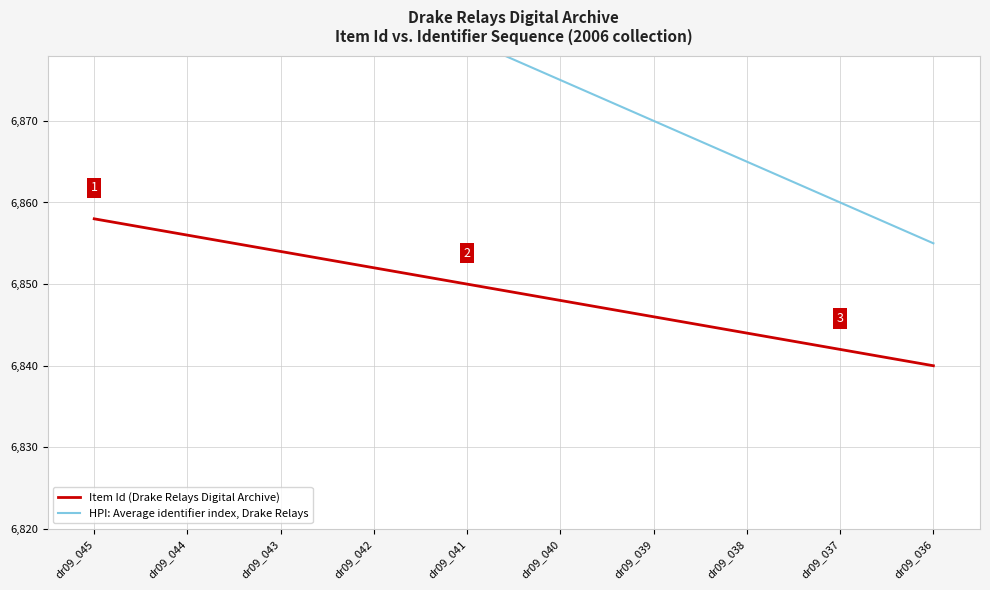

What is the sum of all Item Id (Drake Relays Digital Archive) values?

68490